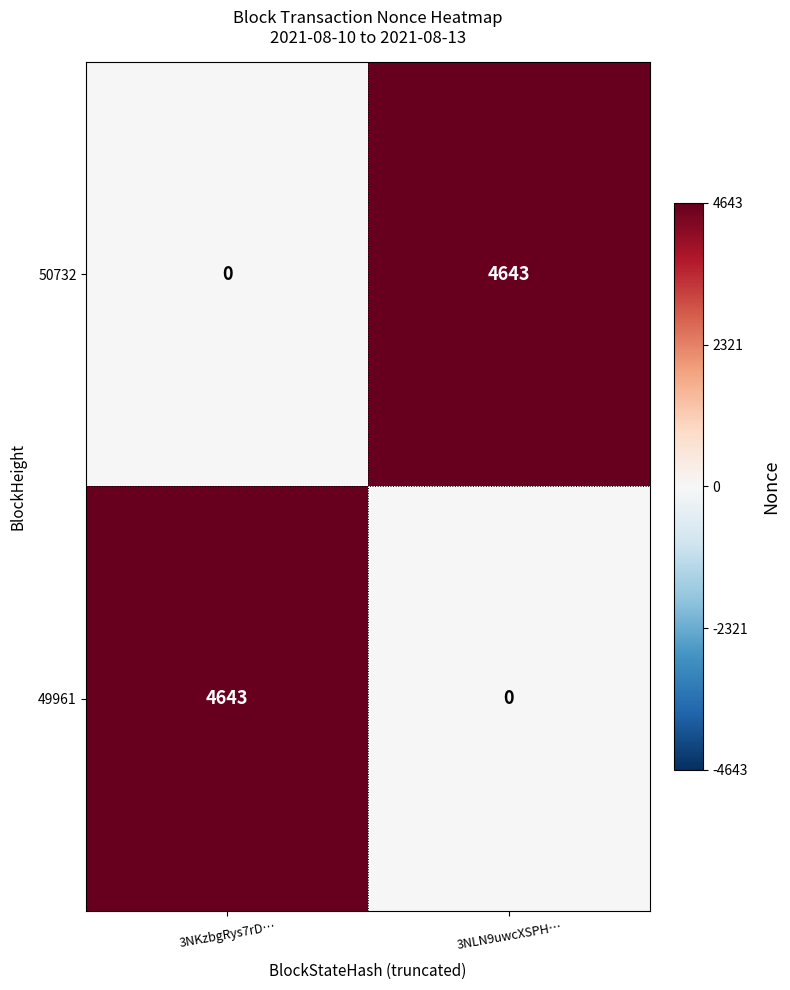

Rank the categories by 50732 value from highest to lowest.

3NLN9uwcXSPH…, 3NKzbgRys7rD…